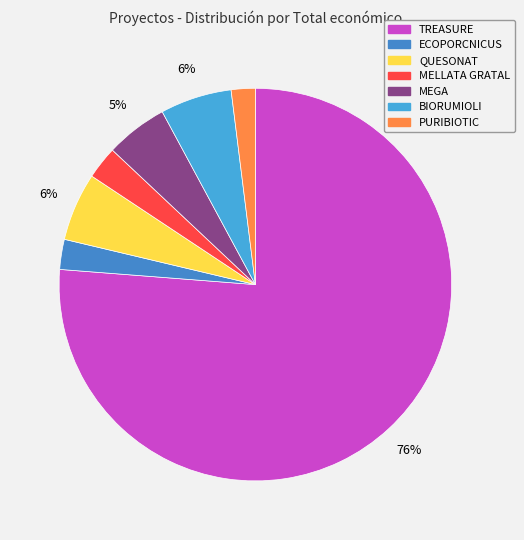

To the nearest percent, what percentage of the pie is MEGA?

5%